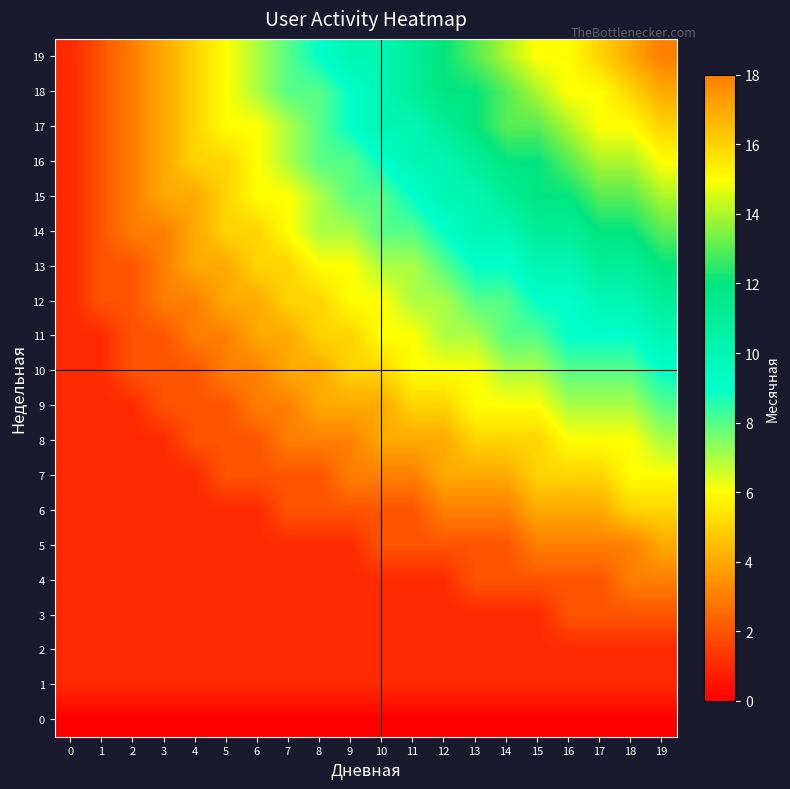

Which series changed the most between 1 and 12?

18